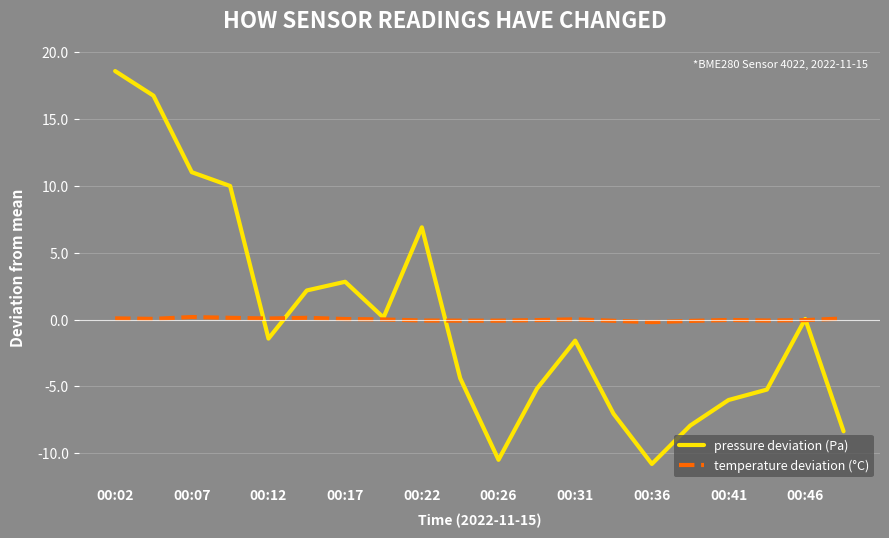

What is the minimum value shown in the chart?

-10.8